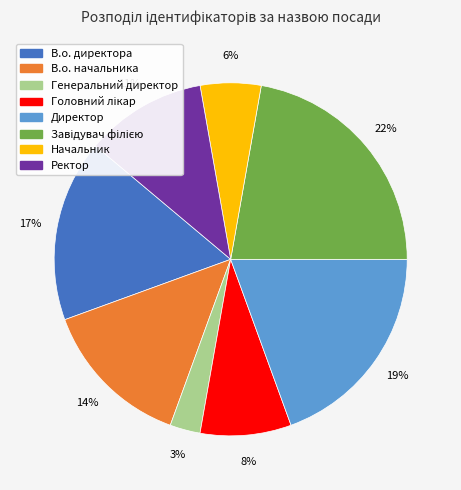

To the nearest percent, what is the average slice percentage?

12%